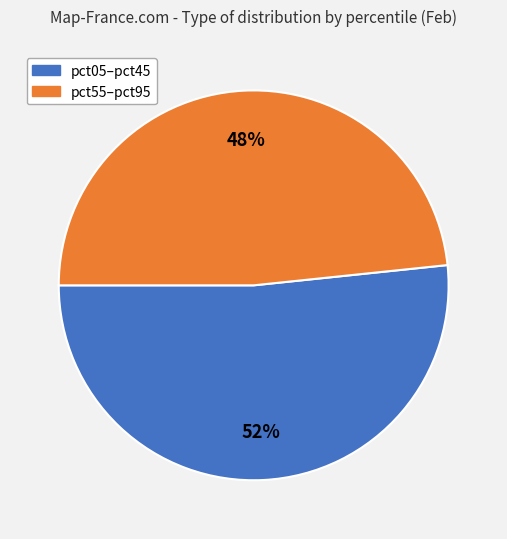

Is there a majority slice in this chart?

Yes